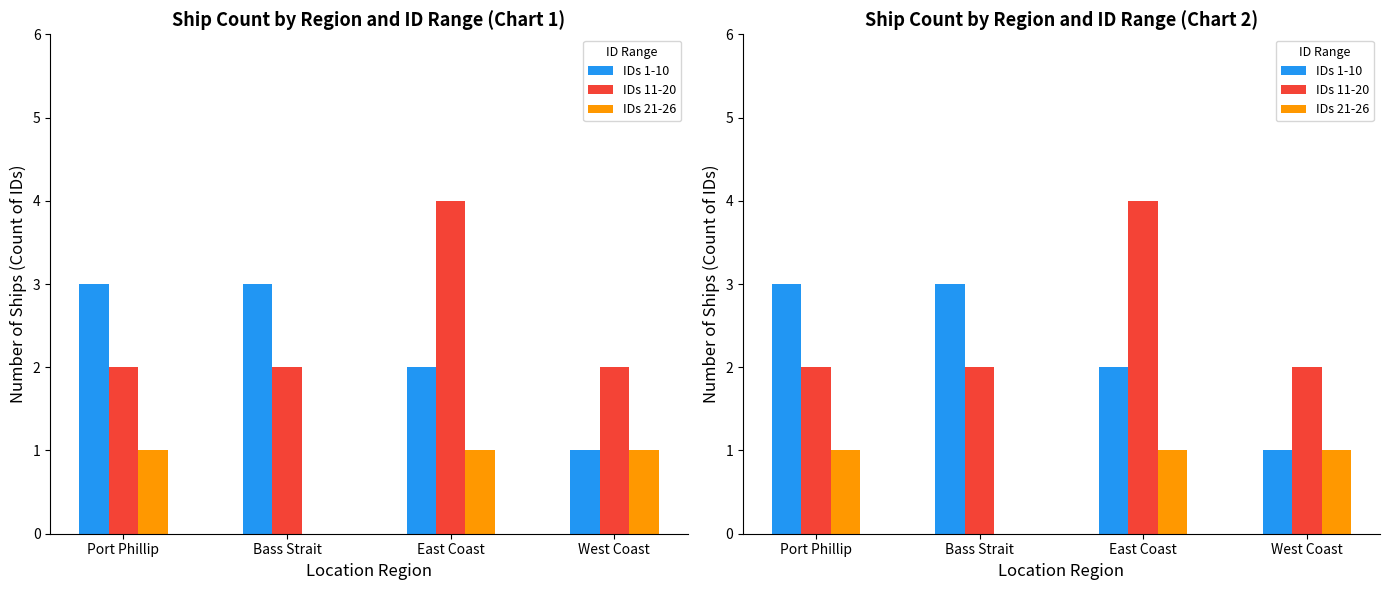

List the labels in order of IDs 21-26 value, largest first.

Port Phillip, East Coast, West Coast, Bass Strait